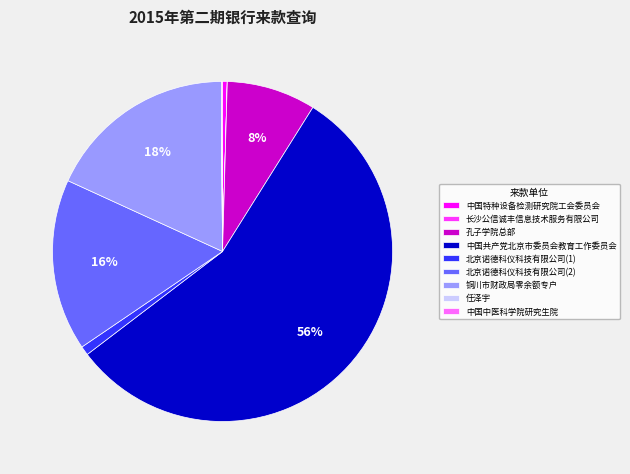

Combined, do 中国共产党北京市委员会教育工作委员会 and 铜川市财政局零余额专户 account for over 50%?

Yes